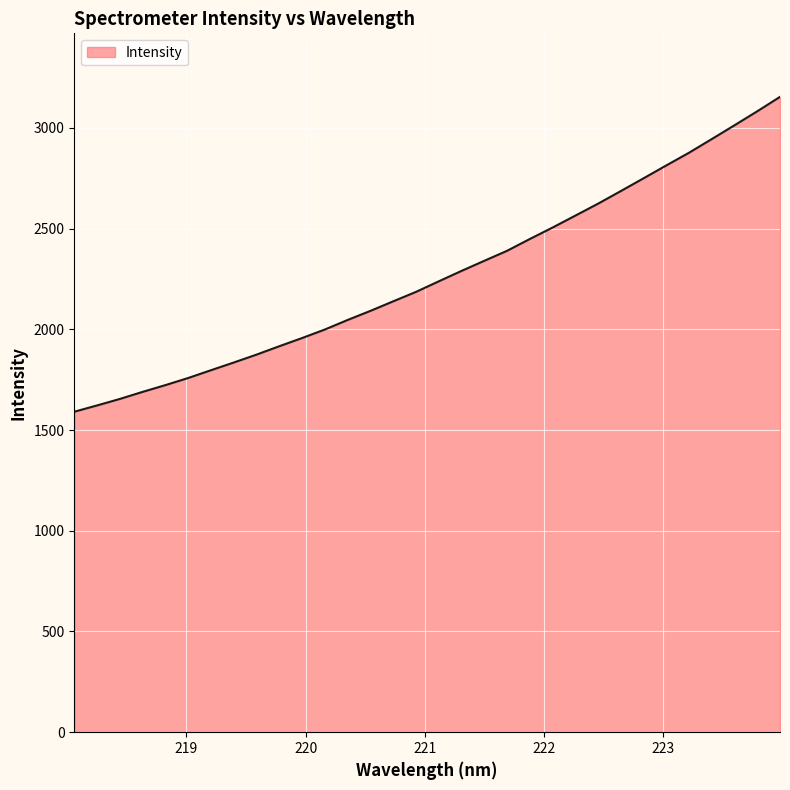

What is the difference between the maximum and minimum values?

1562.9